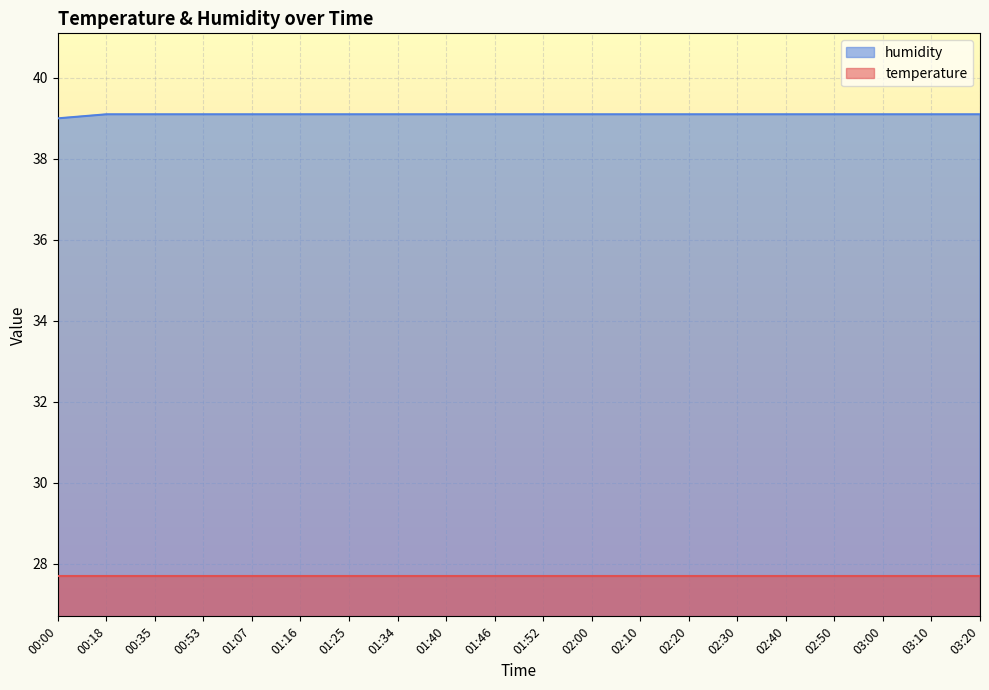

What is the label of the 19th point from the right?

00:18